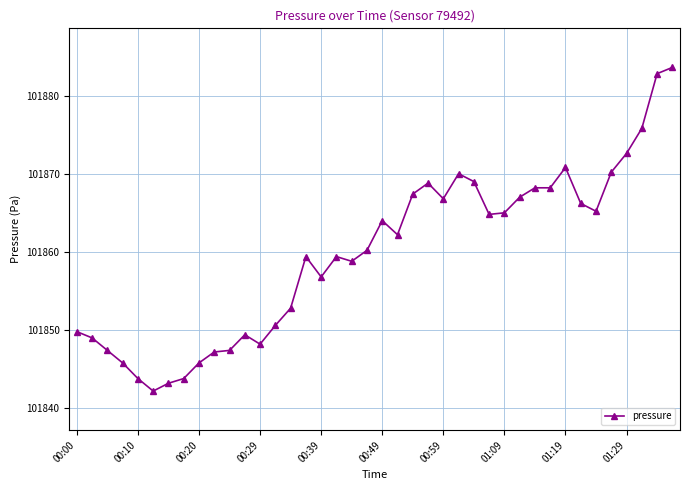

What is the minimum value shown in the chart?

101842.2